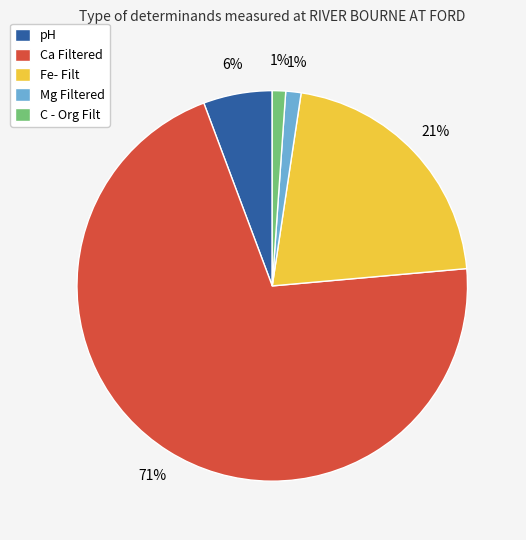

What is the largest slice in the pie chart?

Ca Filtered